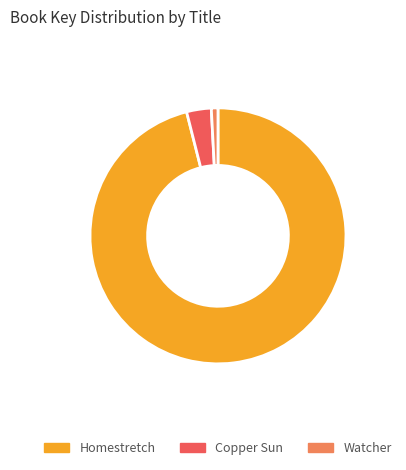

Which category has the smallest portion of the pie?

Watcher